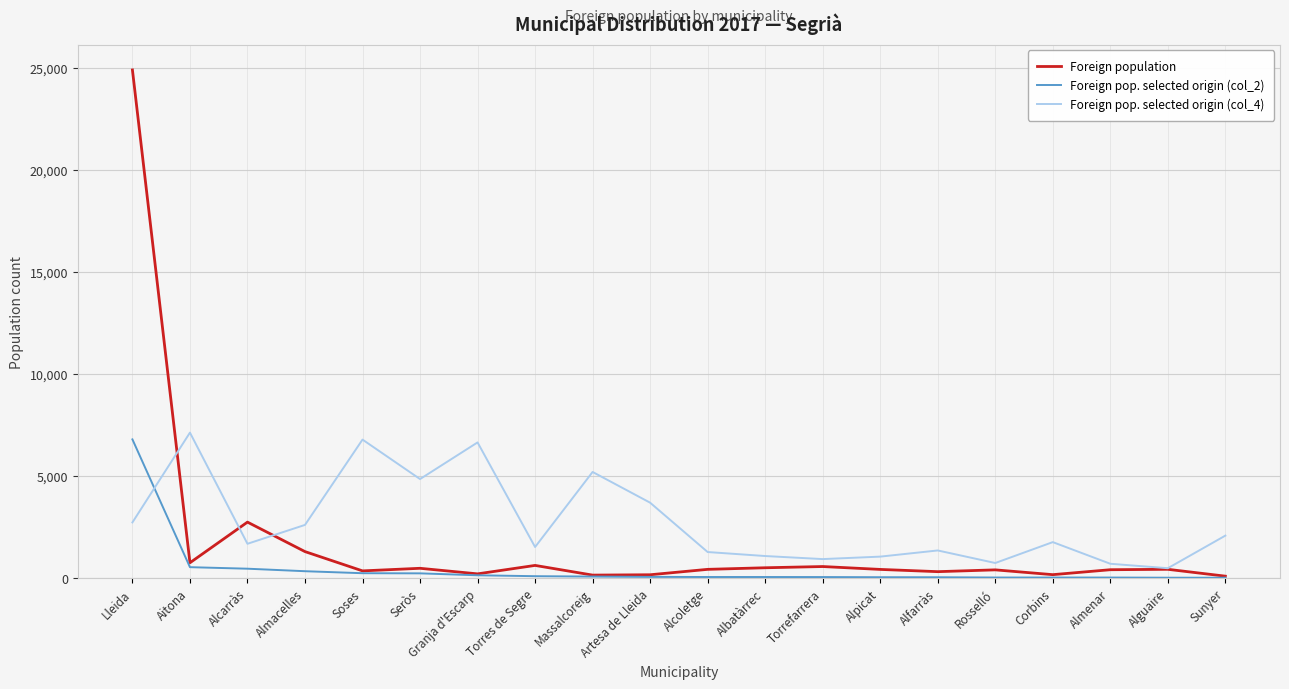

At which label does Foreign pop. selected origin (col_4) reach its minimum?

Alguaire